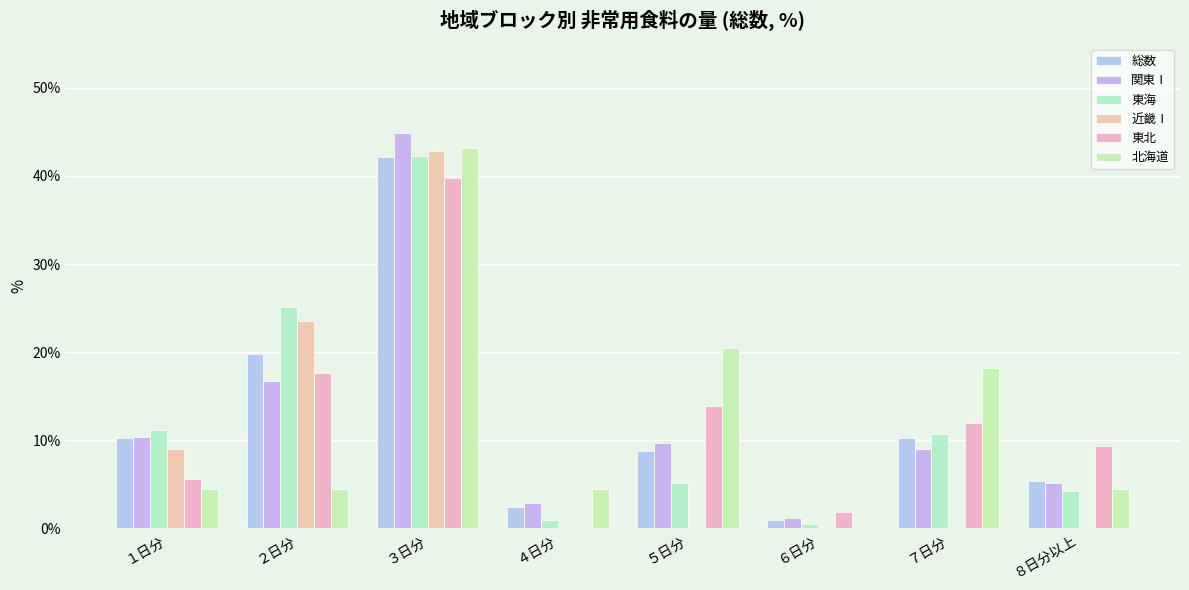

What is the difference between the maximum and minimum values in the 近畿Ⅰ series?

42.8